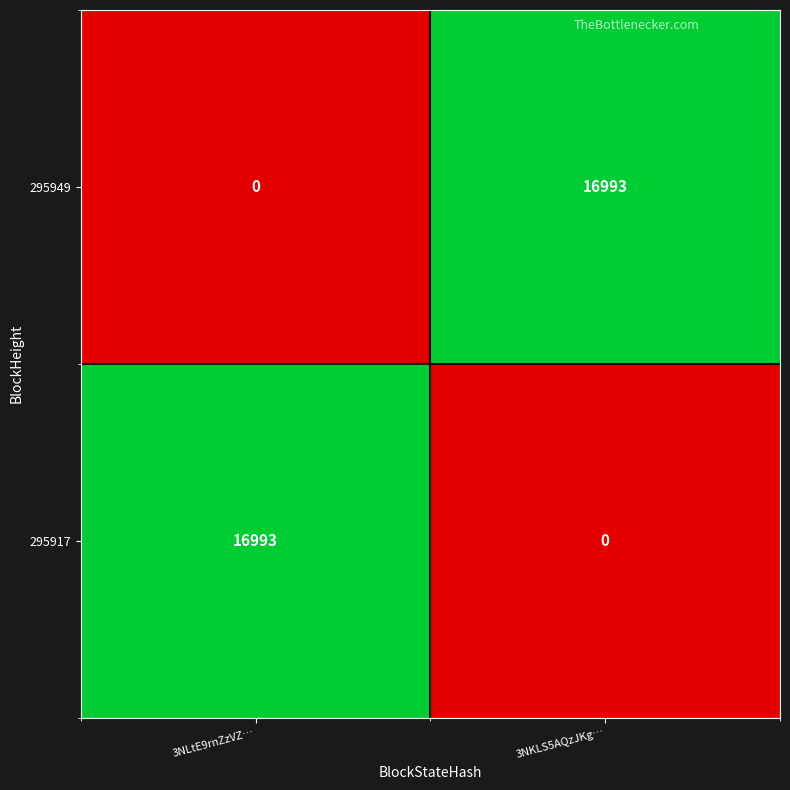

List the labels in order of 295949 value, largest first.

3NKLS5AQzJKg…, 3NLtE9rnZzVZ…